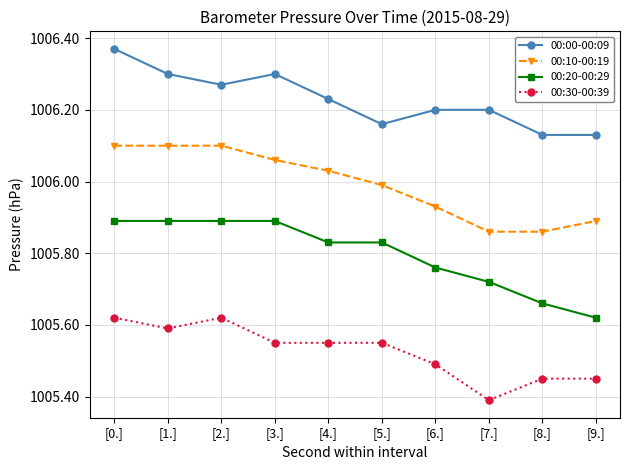

Which category has the lowest value in the 00:30-00:39 series?

[7.]